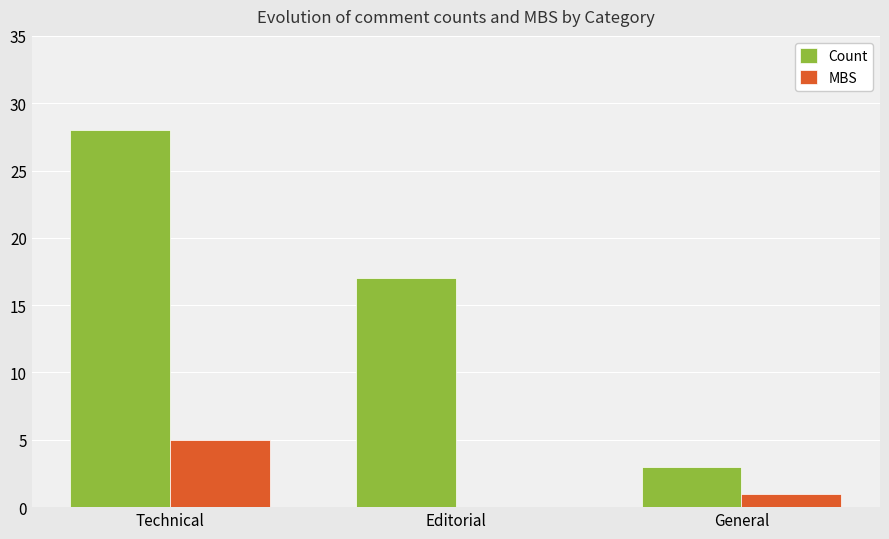

Count the number of categories in the chart.

3